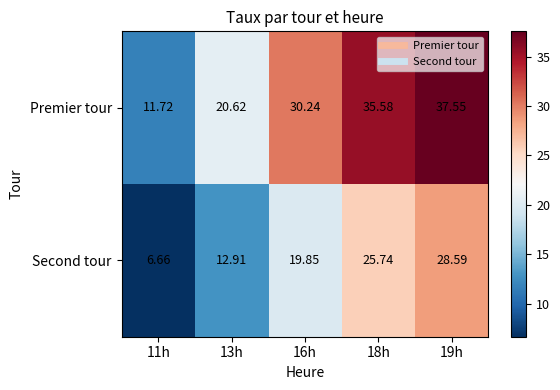

Which series changed the most between 13h and 18h?

Premier tour